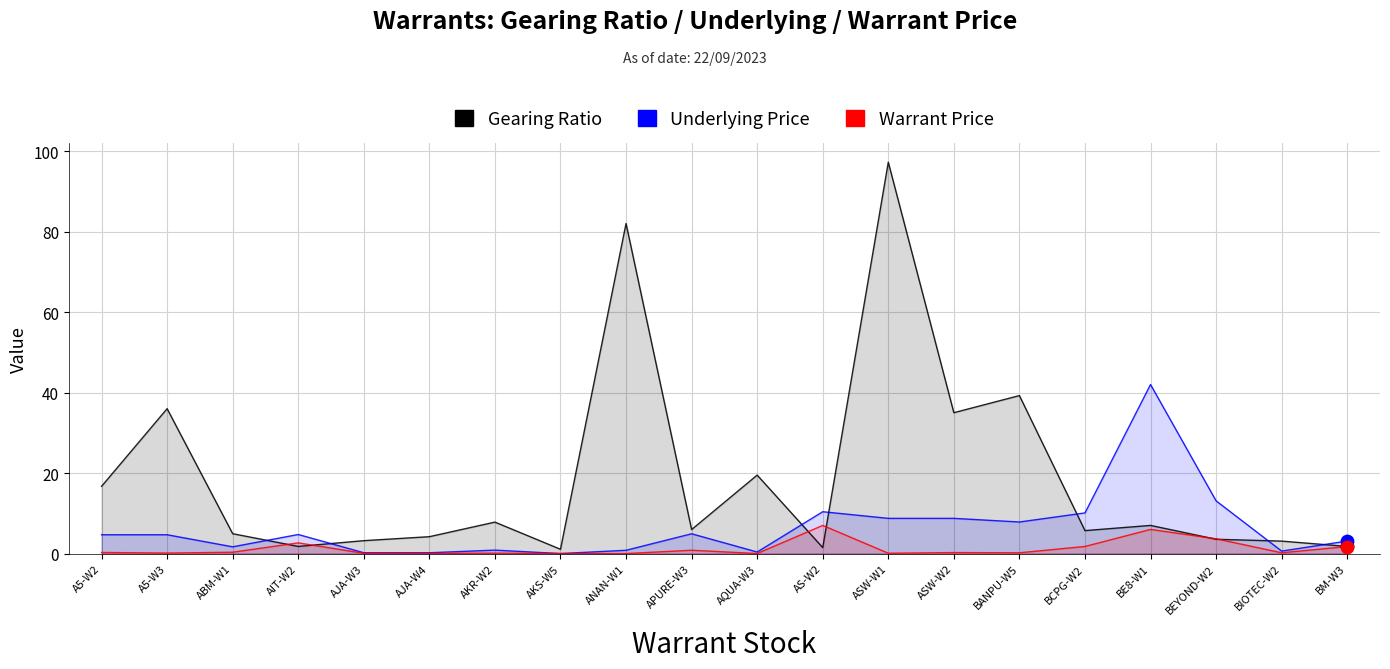

Which series has the largest total across all categories?

Gearing Ratio